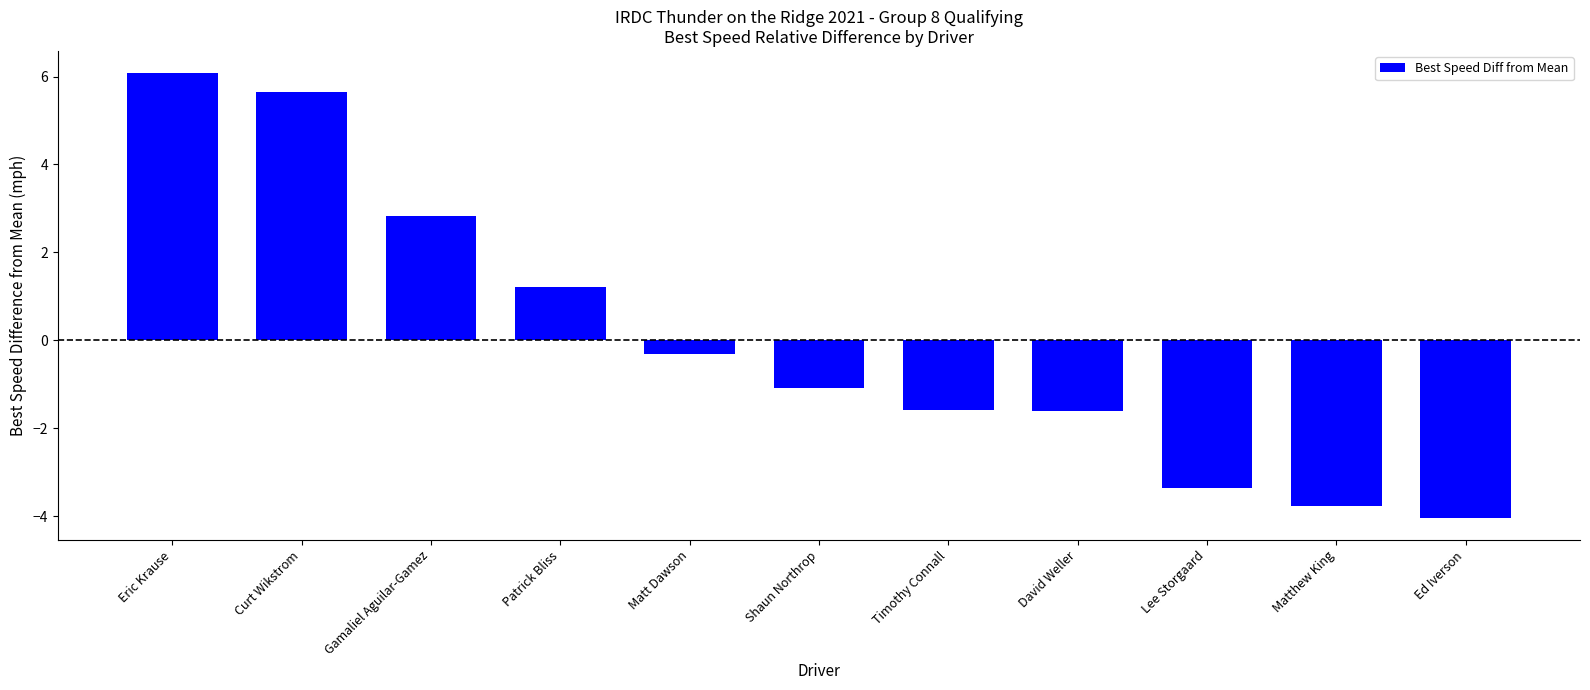

Is it true that the value at Gamaliel Aguilar-Gamez is 4.4?

False